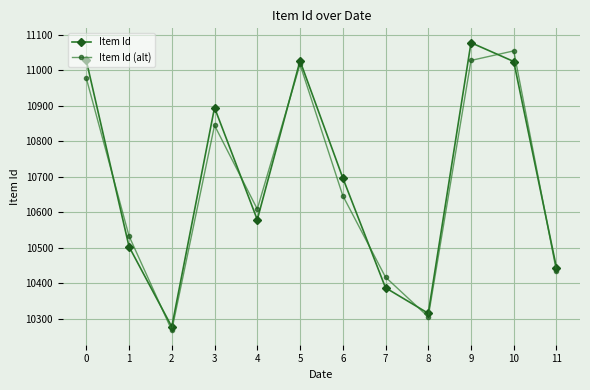

What is the sum of all Item Id (alt) values?

128134